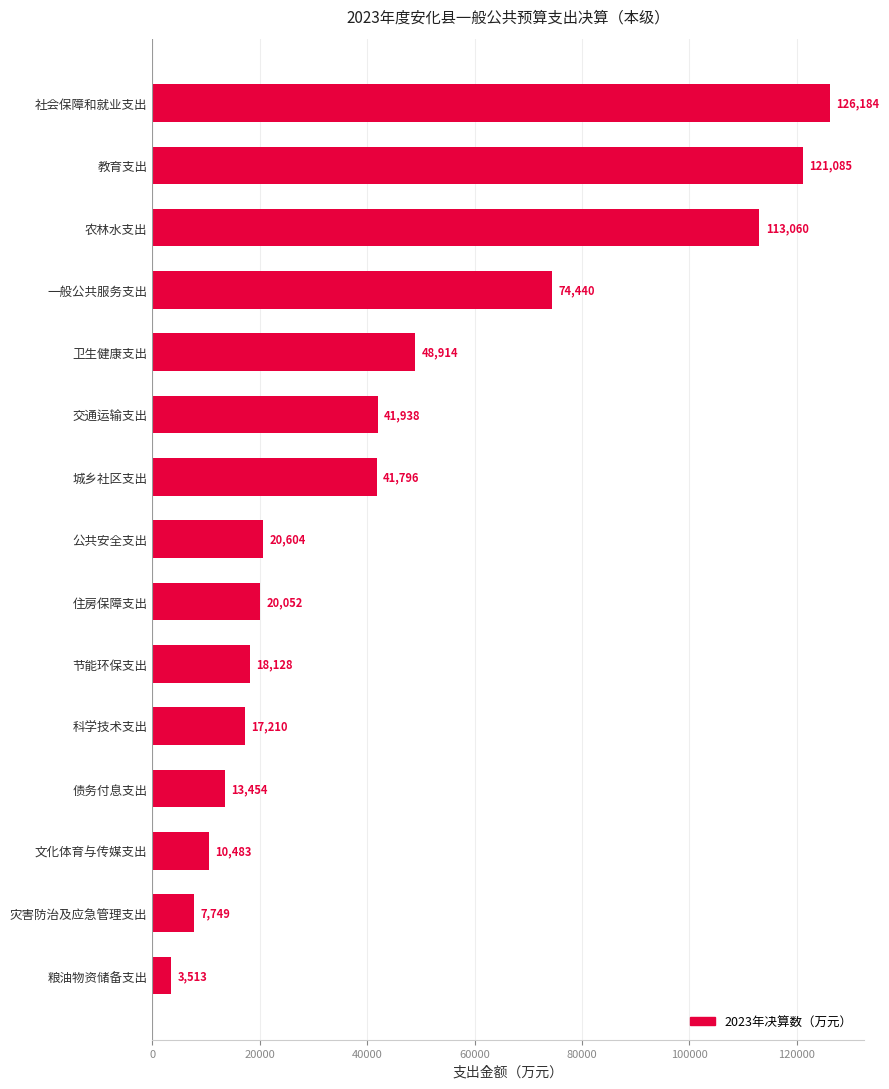

Is it true that the value at 社会保障和就业支出 is 47083?

False